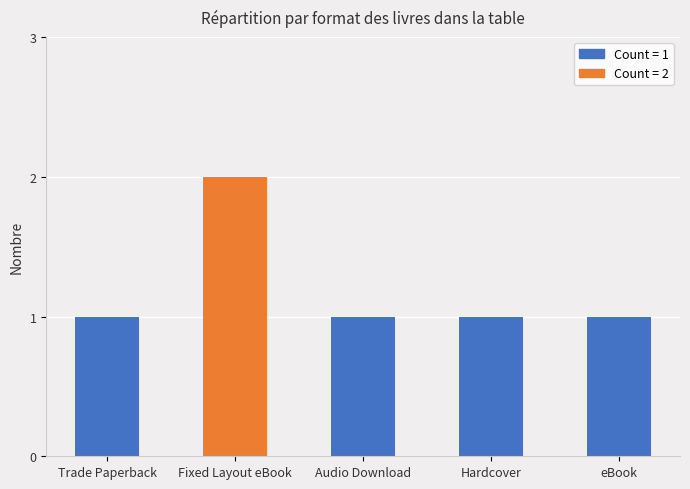

True or false: the data shows 1 at Trade Paperback.

True